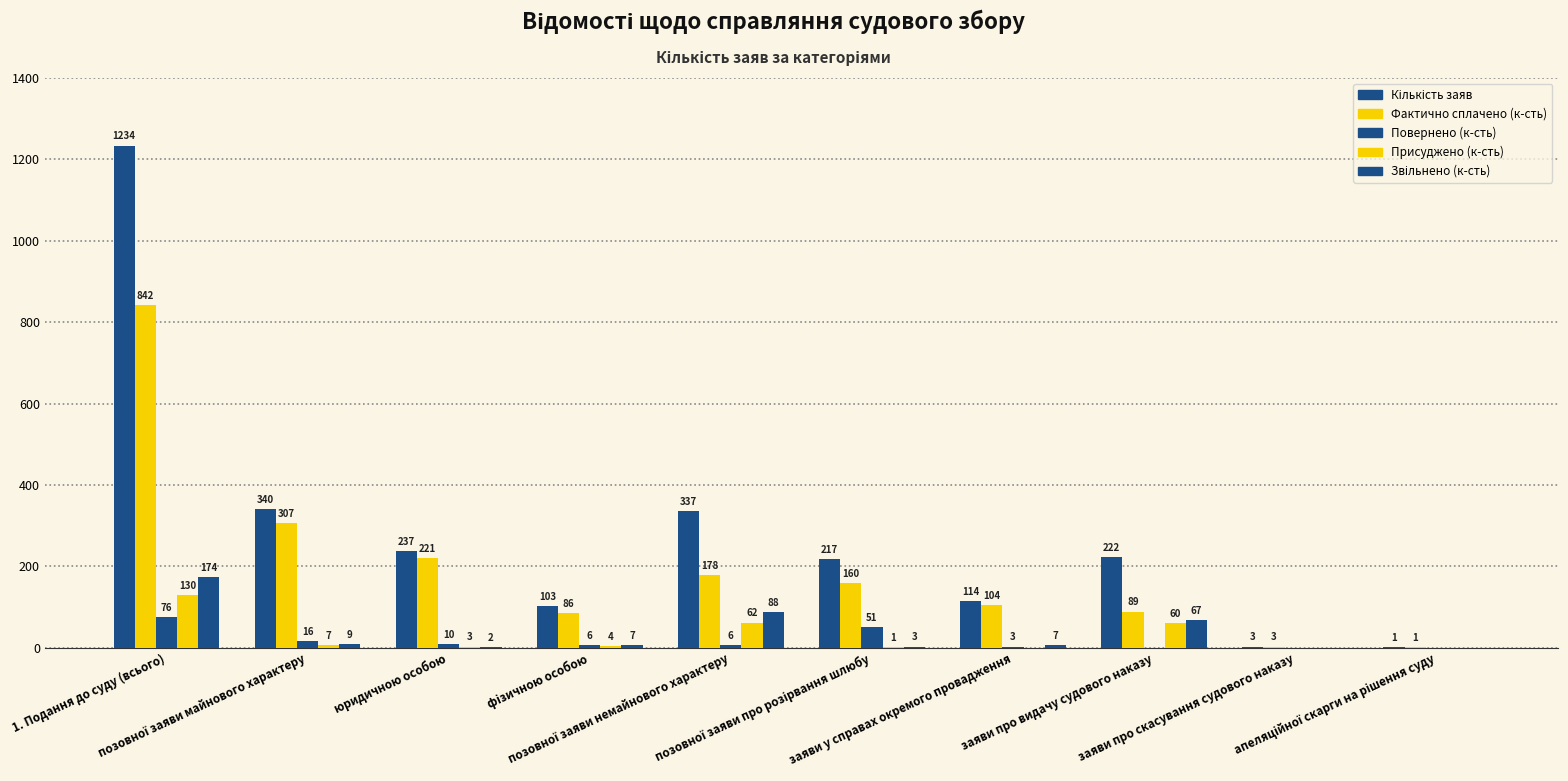

How many groups of bars are there?

10